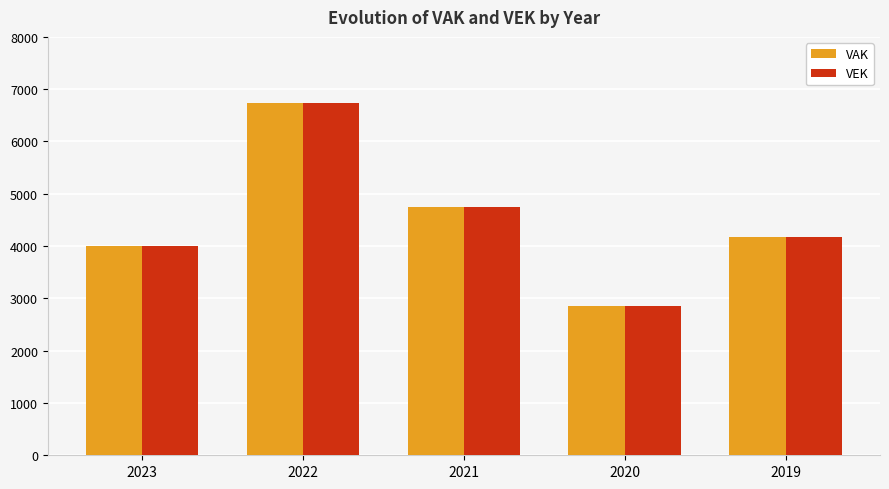

Where is VAK nearest to the value 4792?

2021